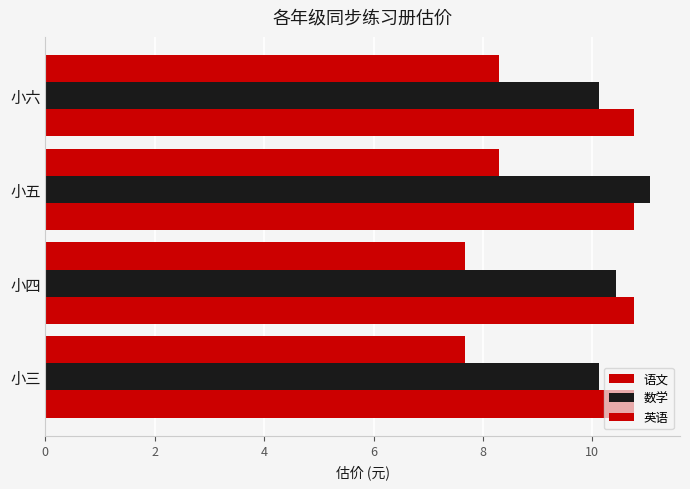

At which label does 英语 reach its peak?

小五